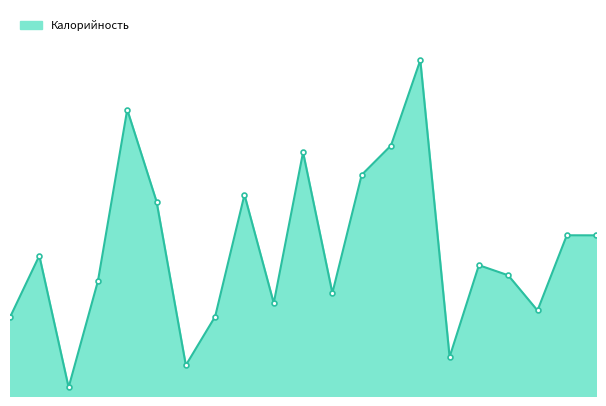

Reading right to left, list all the values displayed in this chart.

пряники=186.0	кефир с сахаром=186.1	масло сливочное=99.0	хлеб дарницкий=139.8	хлеб в/с (ужин)=151.4	чай с сахаром=45.1	маринад овощной=388.7	рыба запеченая=290.0	банан=256.0	кисель из яблок=119.2	пирожки печеные=282.2	хлеб ржаной=107.5	хлеб в/с=233.0	компот из кураги=92.0	горошек зеленый=35.6	рис отварной=225.2	гуляш из говядины=331.5	борщ с картофелем=133.0	огурец соленый=10.0	печенье=162.4	сок фруктовый=91.2